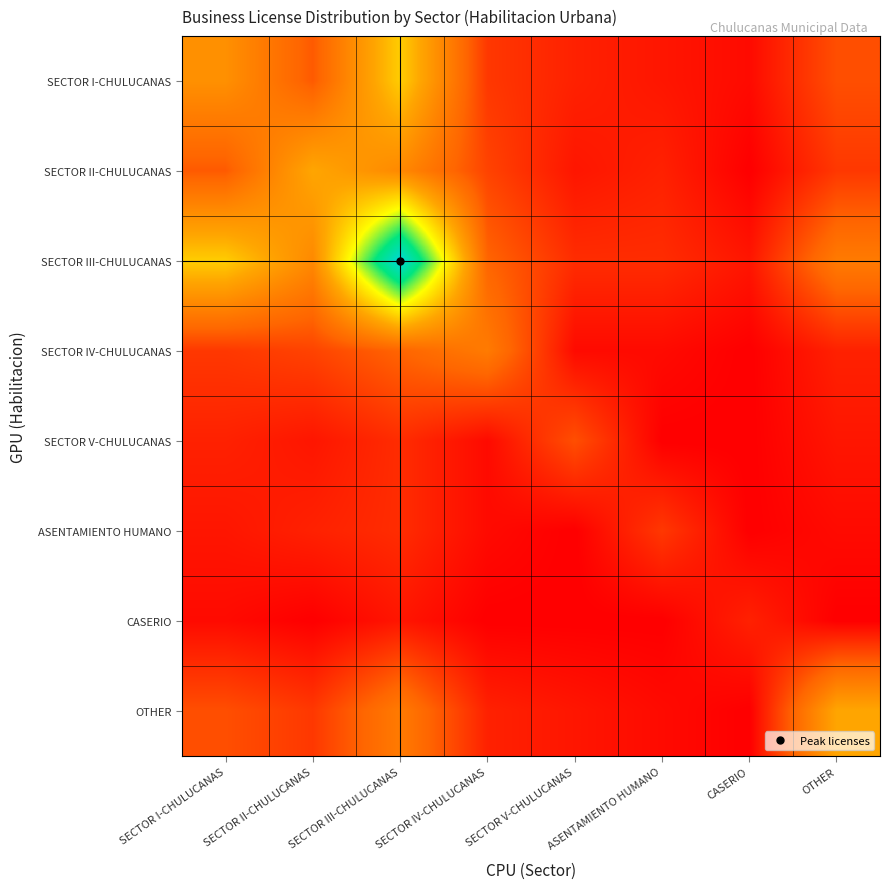

Reading left to right, extract all data points from this chart.

SECTOR I-CHULUCANAS: SECTOR I-CHULUCANAS=15	SECTOR II-CHULUCANAS=8	SECTOR III-CHULUCANAS=22	SECTOR IV-CHULUCANAS=5	SECTOR V-CHULUCANAS=3	ASENTAMIENTO HUMANO=2	CASERIO=1	OTHER=7
SECTOR II-CHULUCANAS: SECTOR I-CHULUCANAS=8	SECTOR II-CHULUCANAS=18	SECTOR III-CHULUCANAS=14	SECTOR IV-CHULUCANAS=6	SECTOR V-CHULUCANAS=2	ASENTAMIENTO HUMANO=3	CASERIO=0	OTHER=5
SECTOR III-CHULUCANAS: SECTOR I-CHULUCANAS=22	SECTOR II-CHULUCANAS=14	SECTOR III-CHULUCANAS=45	SECTOR IV-CHULUCANAS=9	SECTOR V-CHULUCANAS=4	ASENTAMIENTO HUMANO=4	CASERIO=2	OTHER=12
SECTOR IV-CHULUCANAS: SECTOR I-CHULUCANAS=5	SECTOR II-CHULUCANAS=6	SECTOR III-CHULUCANAS=9	SECTOR IV-CHULUCANAS=12	SECTOR V-CHULUCANAS=1	ASENTAMIENTO HUMANO=1	CASERIO=0	OTHER=3
SECTOR V-CHULUCANAS: SECTOR I-CHULUCANAS=3	SECTOR II-CHULUCANAS=2	SECTOR III-CHULUCANAS=4	SECTOR IV-CHULUCANAS=1	SECTOR V-CHULUCANAS=7	ASENTAMIENTO HUMANO=0	CASERIO=0	OTHER=2
ASENTAMIENTO HUMANO: SECTOR I-CHULUCANAS=2	SECTOR II-CHULUCANAS=3	SECTOR III-CHULUCANAS=4	SECTOR IV-CHULUCANAS=1	SECTOR V-CHULUCANAS=0	ASENTAMIENTO HUMANO=5	CASERIO=0	OTHER=1
CASERIO: SECTOR I-CHULUCANAS=1	SECTOR II-CHULUCANAS=0	SECTOR III-CHULUCANAS=2	SECTOR IV-CHULUCANAS=0	SECTOR V-CHULUCANAS=0	ASENTAMIENTO HUMANO=0	CASERIO=3	OTHER=0
OTHER: SECTOR I-CHULUCANAS=7	SECTOR II-CHULUCANAS=5	SECTOR III-CHULUCANAS=12	SECTOR IV-CHULUCANAS=3	SECTOR V-CHULUCANAS=2	ASENTAMIENTO HUMANO=1	CASERIO=0	OTHER=18